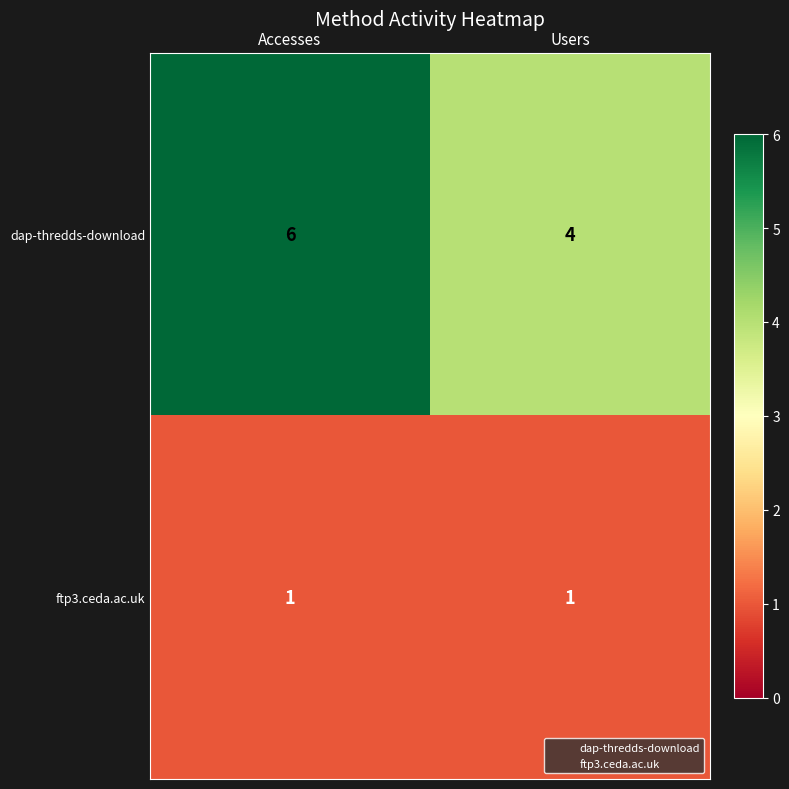

What is the difference between the highest and lowest values at Users?

3